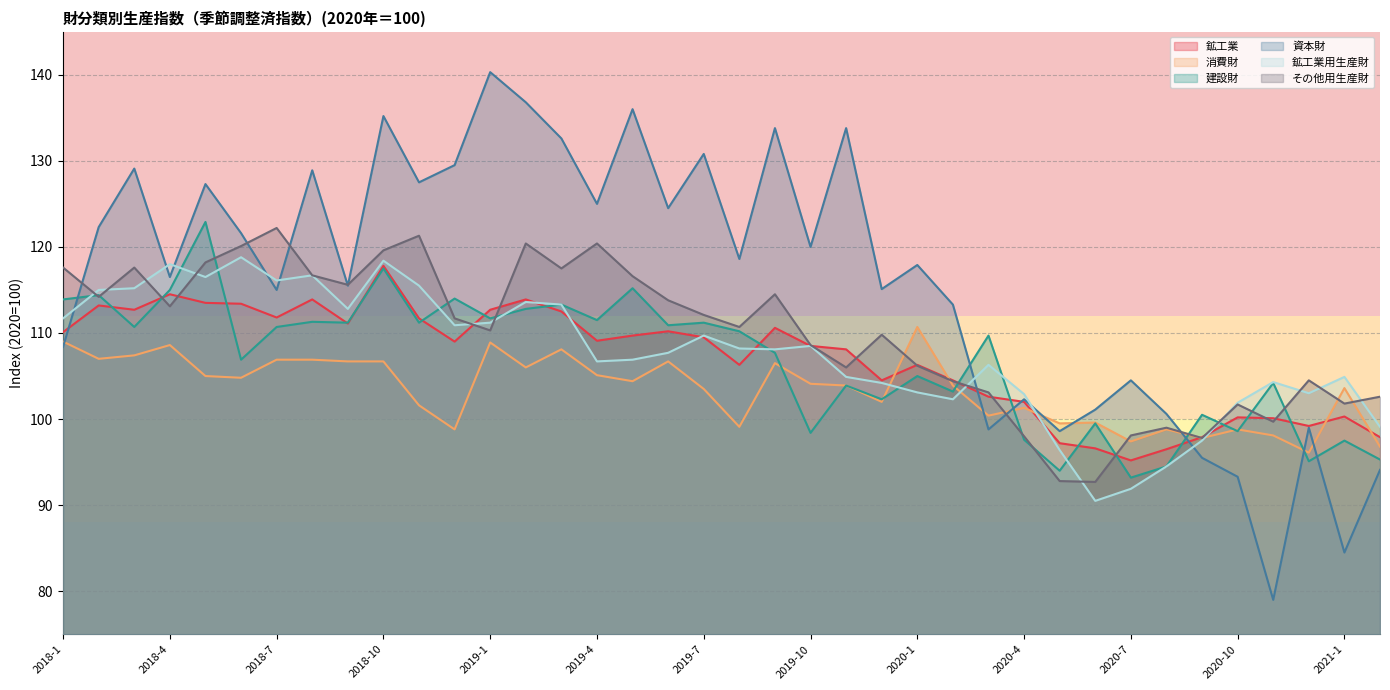

What are all the series names shown in the legend?

鉱工業, 消費財, 建設財, 資本財, 鉱工業用生産財, その他用生産財